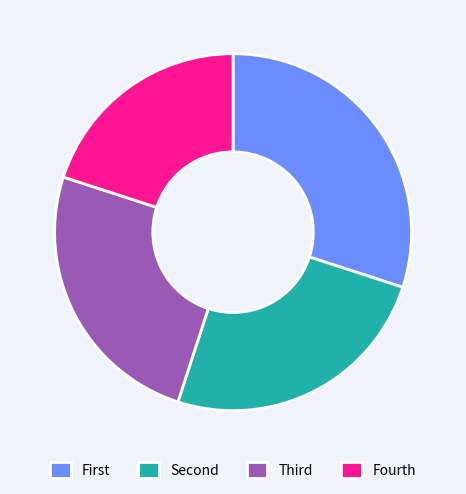

Count the number of slices in the pie.

4